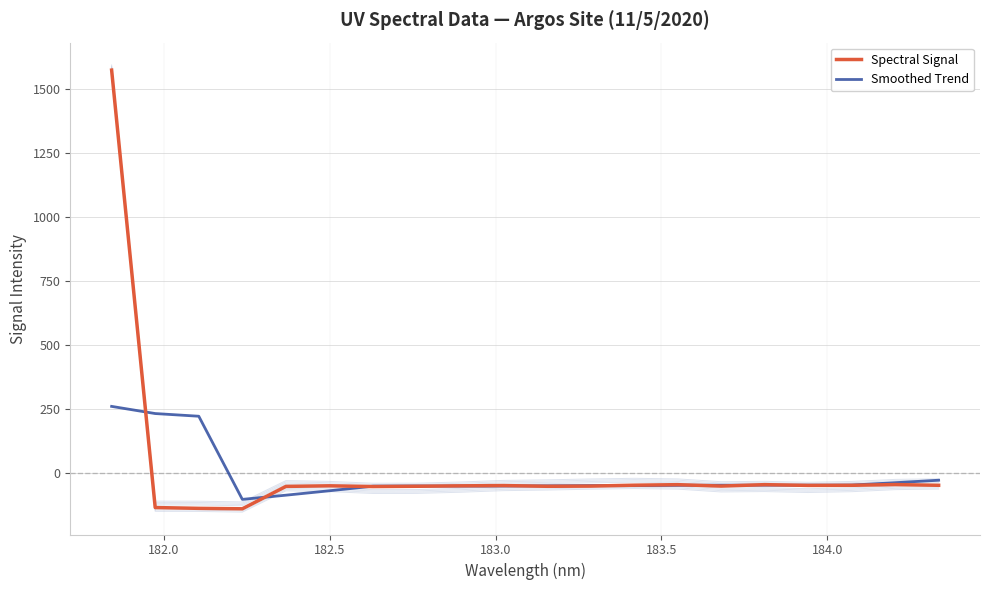

What is the highest value of the Smoothed Trend series?

259.9